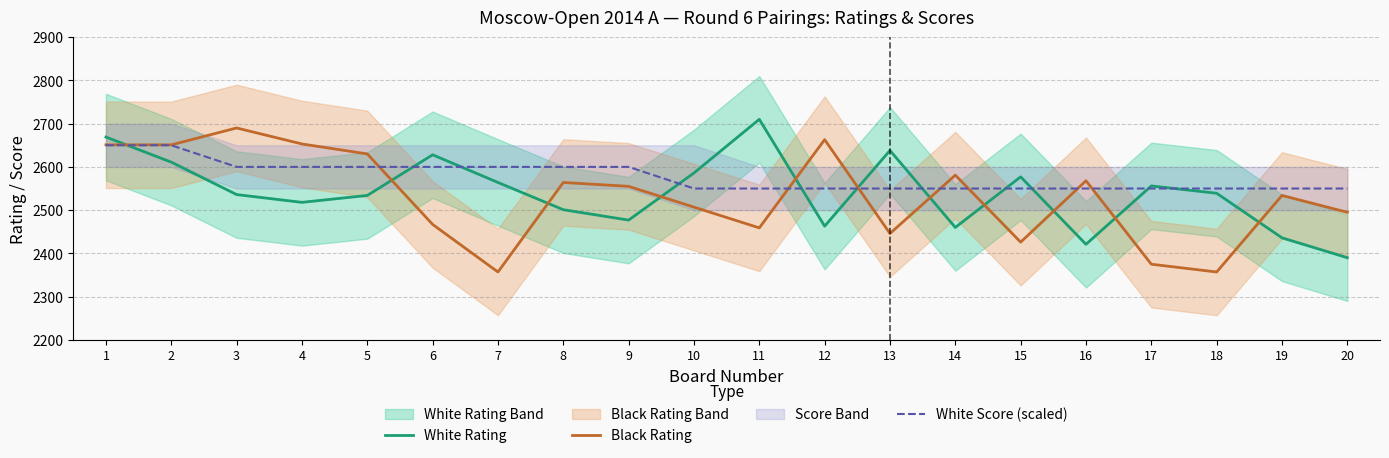

What is the value of the White Score (scaled) point at the 20th from the left?

2550